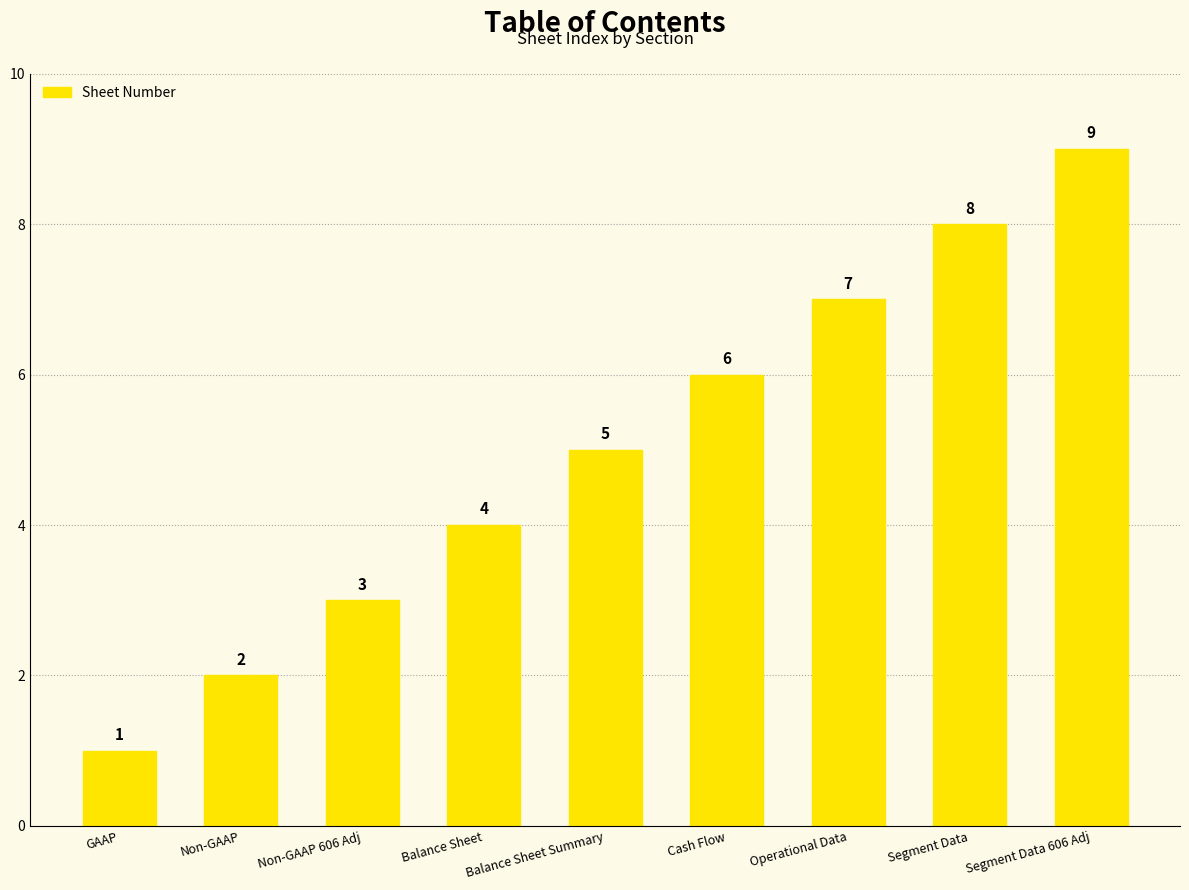

At which category does the chart reach its peak across all series?

Segment Data 606 Adj